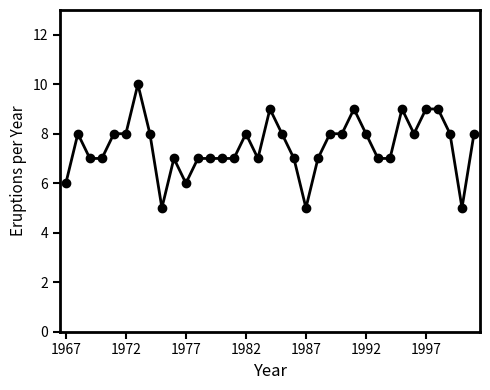

What is the difference between the maximum and minimum values?

5